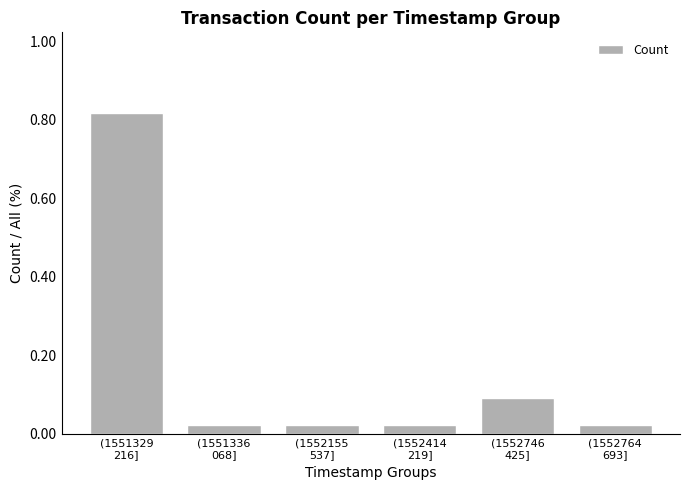

What is the sum of all values?

1.0